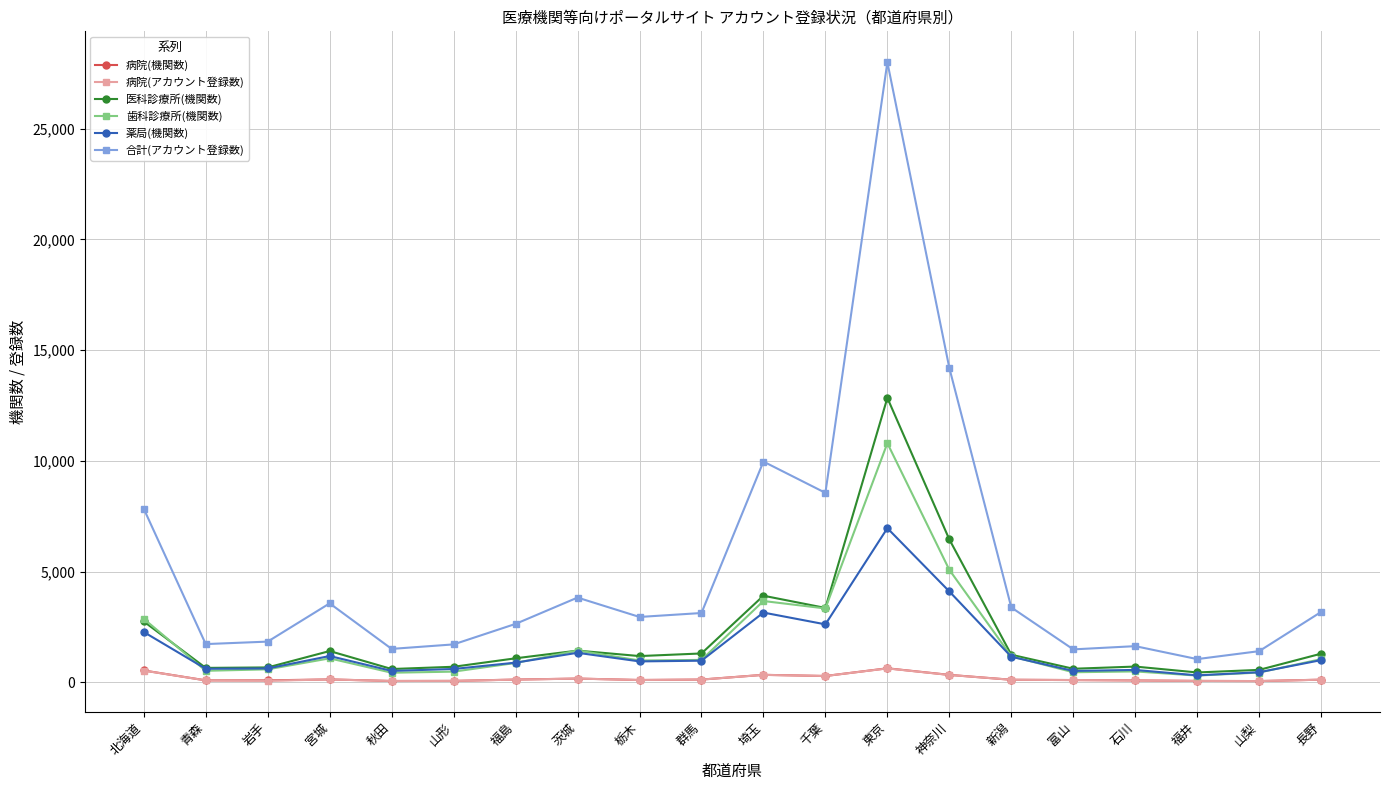

What is the average value of the 病院(機関数) series?

185